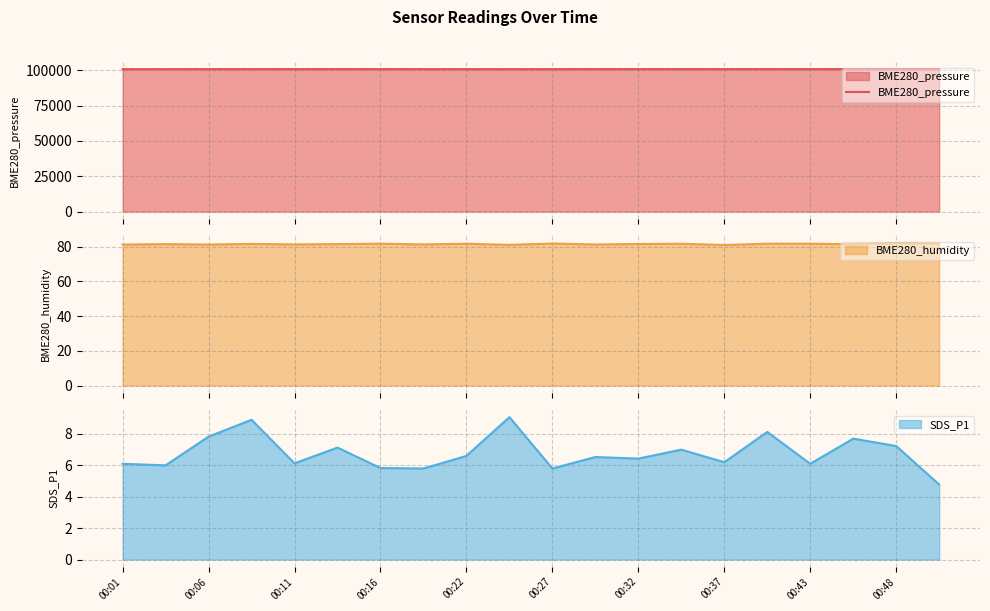

What is the sum of all values?

2017236.8